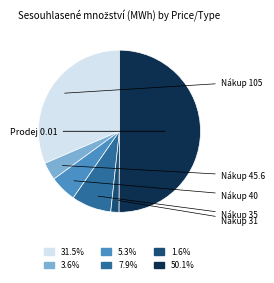

To the nearest percent, what is the difference between the largest and smallest slice percentages?

48%